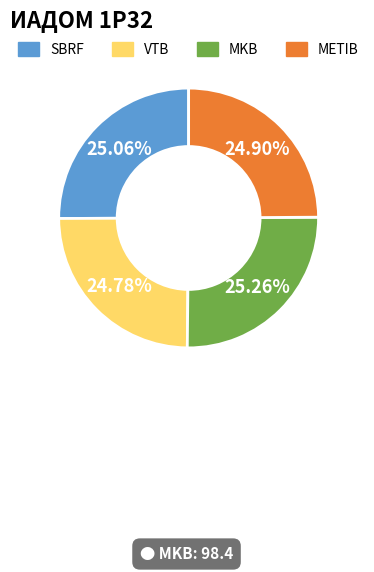

What percentage do MKB and METIB together represent?

50.2%